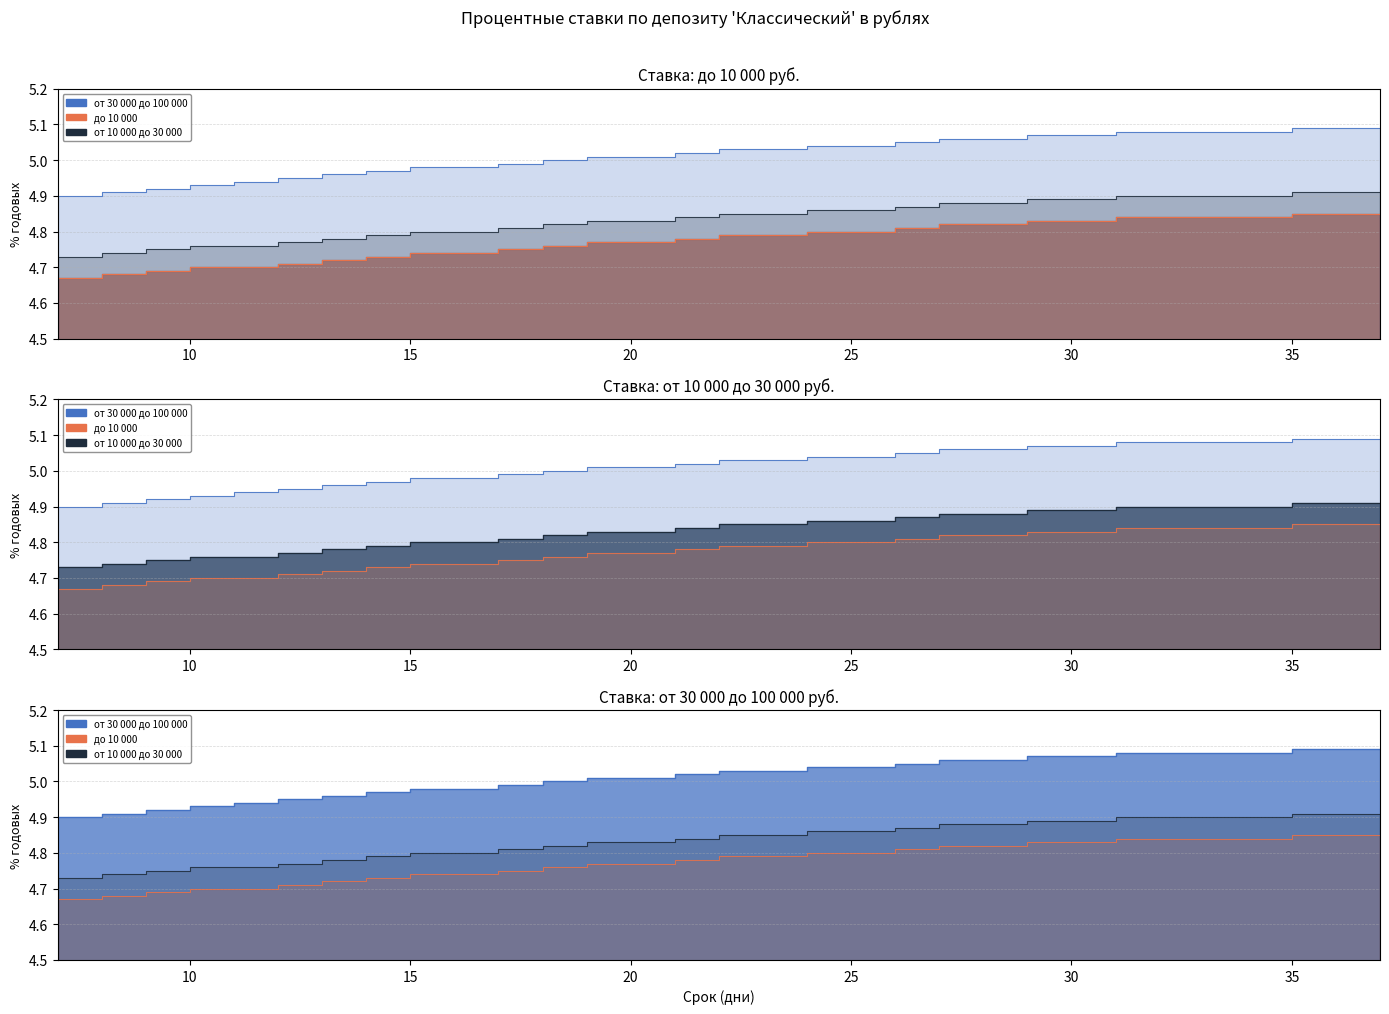

What is the total value across all series at 13?

14.5